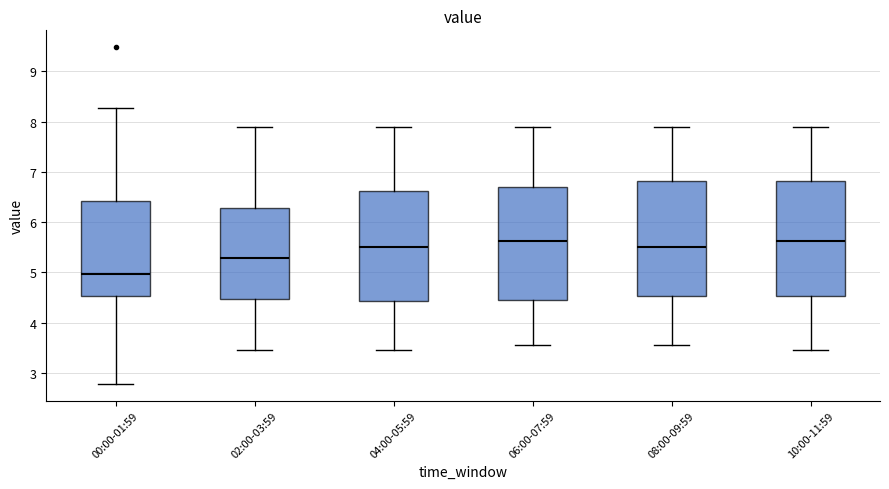

Reading left to right, read every box against the y-axis: the position of its median line, the range the box covers, and the ends of its whiskers. The values are not printed on the chart, so give them approximately, as read against the axis.

00:00-01:59: median 5.0, box 4.5 to 6.4, whiskers 2.8 to 8.3
02:00-03:59: median 5.3, box 4.5 to 6.3, whiskers 3.5 to 7.9
04:00-05:59: median 5.5, box 4.4 to 6.6, whiskers 3.5 to 7.9
06:00-07:59: median 5.6, box 4.5 to 6.7, whiskers 3.6 to 7.9
08:00-09:59: median 5.5, box 4.5 to 6.8, whiskers 3.6 to 7.9
10:00-11:59: median 5.6, box 4.5 to 6.8, whiskers 3.5 to 7.9